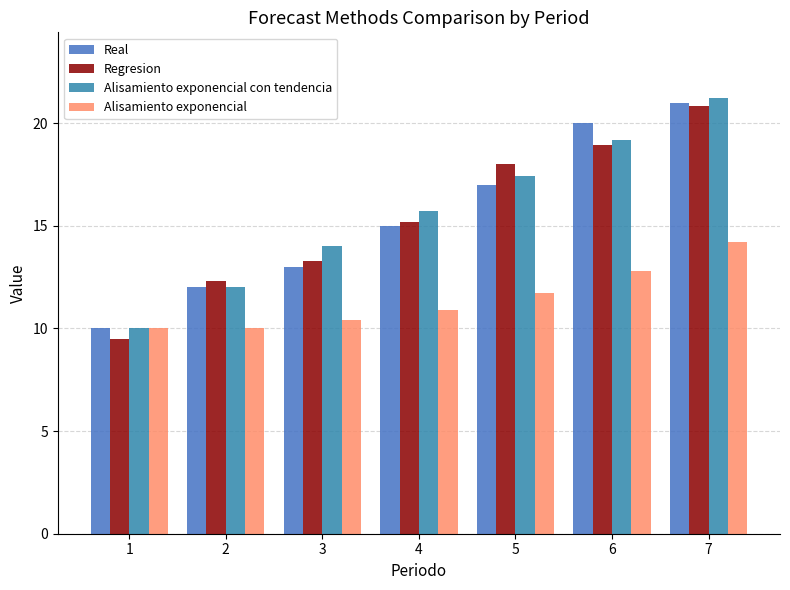

Which series has the largest range (max minus min)?

Regresion